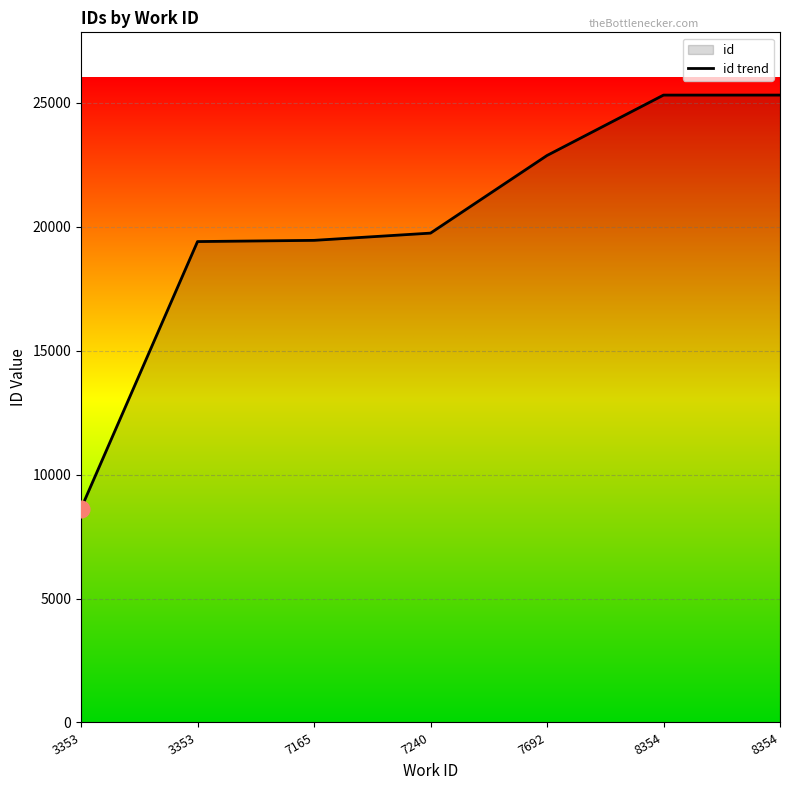

Where is the data nearest to the value 16966?

3353